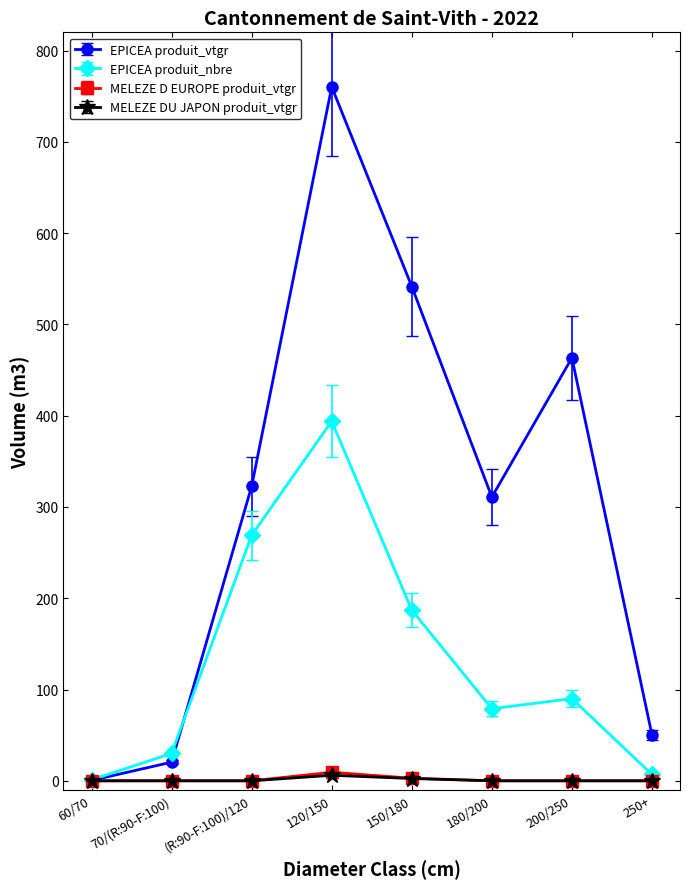

At which category does EPICEA produit_vtgr reach its first local valley?

180/200